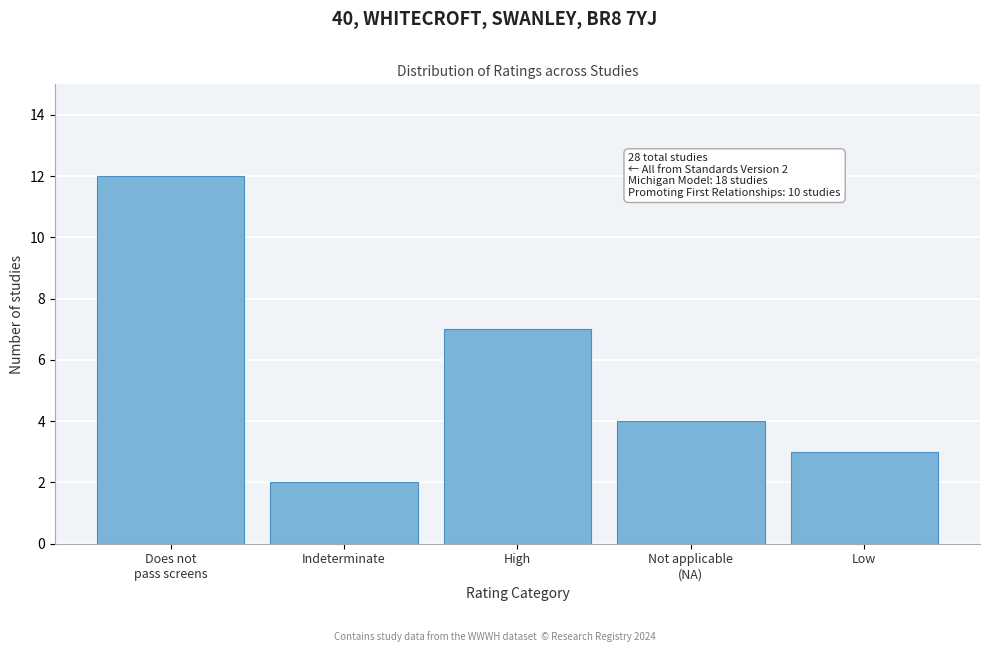

Reading left to right, what are all the values shown in this chart?

12	2	7	4	3